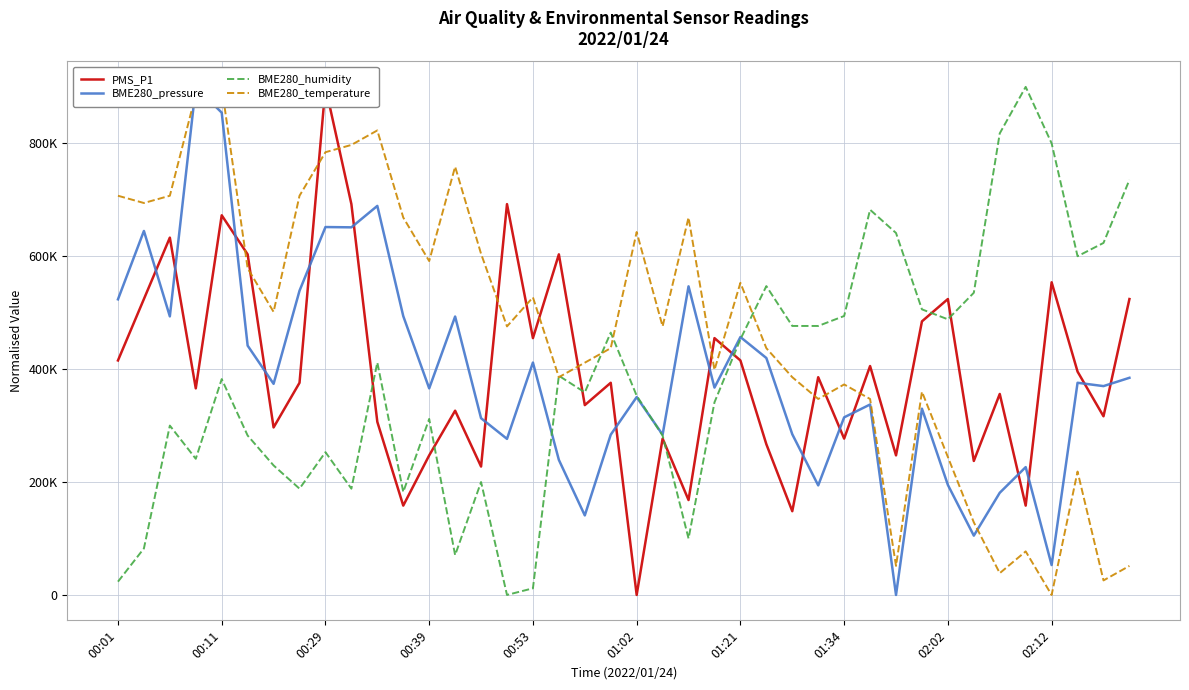

Rank the series by their maximum value, from lowest to highest.

PMS_P1, BME280_pressure, BME280_humidity, BME280_temperature